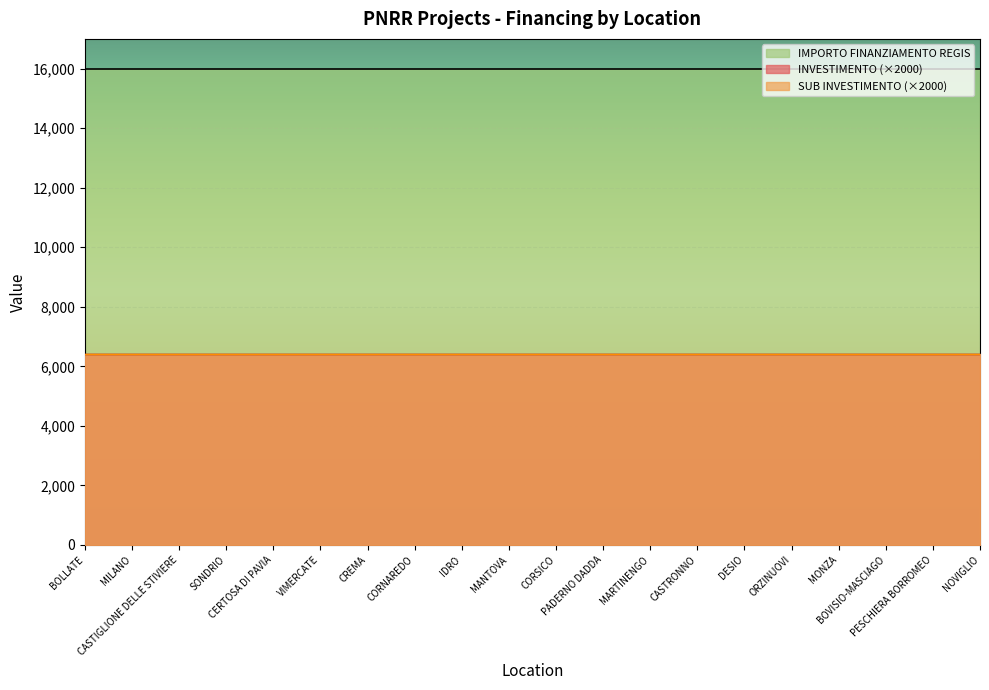

Which category has the highest value across all series?

BOLLATE